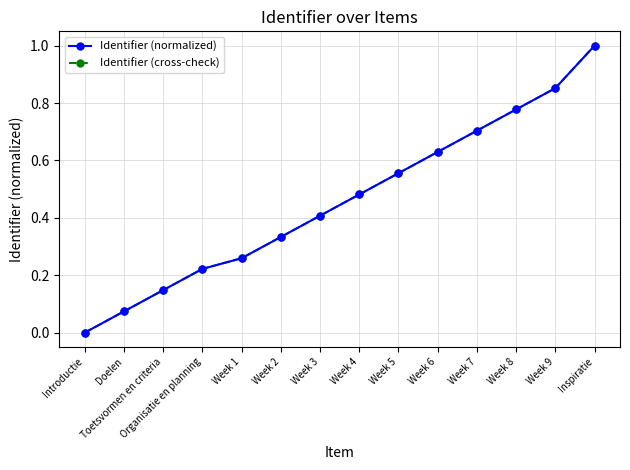

Reading left to right, what are all the values shown in this chart?

Identifier (normalized): 0.0	0.1	0.1	0.2	0.3	0.3	0.4	0.5	0.6	0.6	0.7	0.8	0.9	1.0
Identifier (cross-check): 0.0	0.1	0.1	0.2	0.3	0.3	0.4	0.5	0.6	0.6	0.7	0.8	0.9	1.0